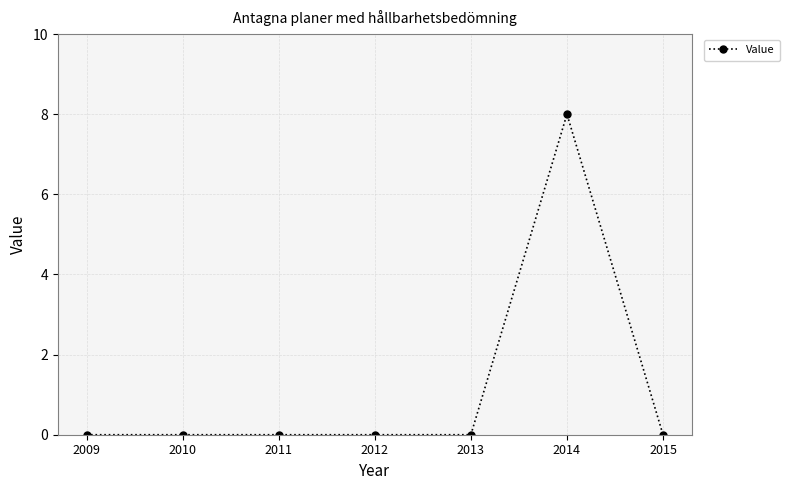

What is the sum of all values?

8